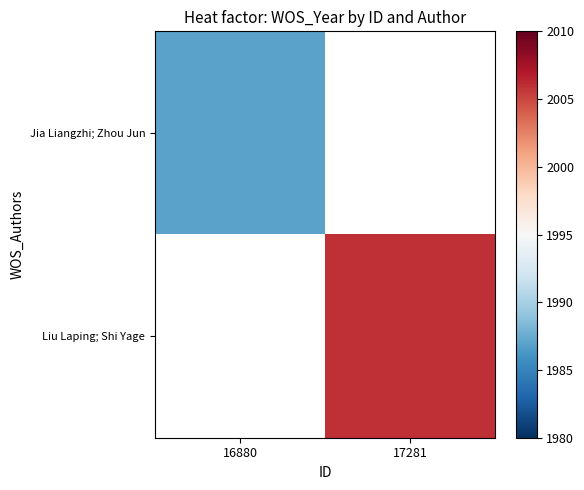

What is the highest value of the Jia Liangzhi; Zhou Jun series?

1987.0